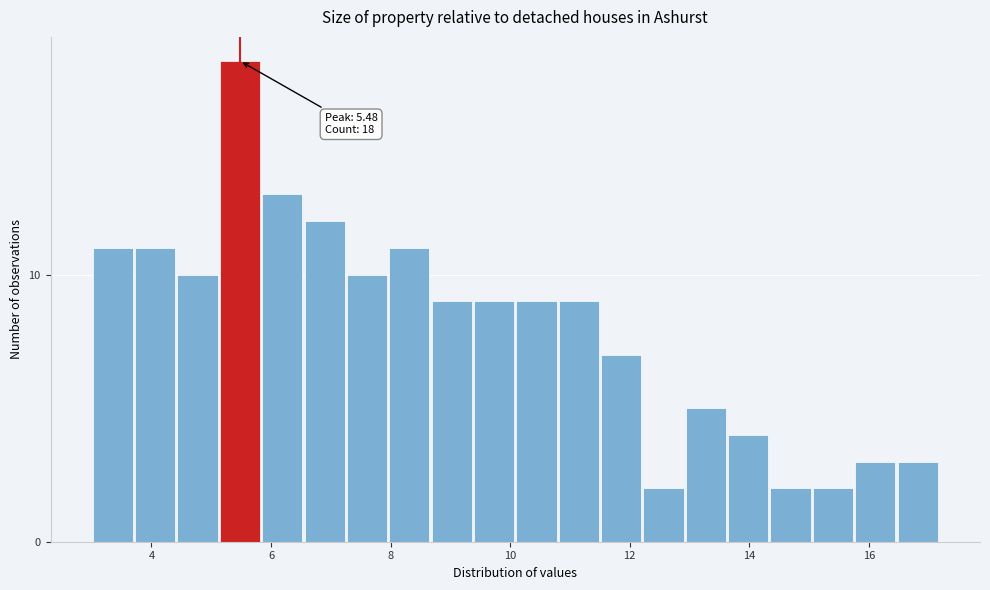

Around what value on the x-axis is the tallest bar? Give the approximate position of its centre, as read against the axis.

5.4